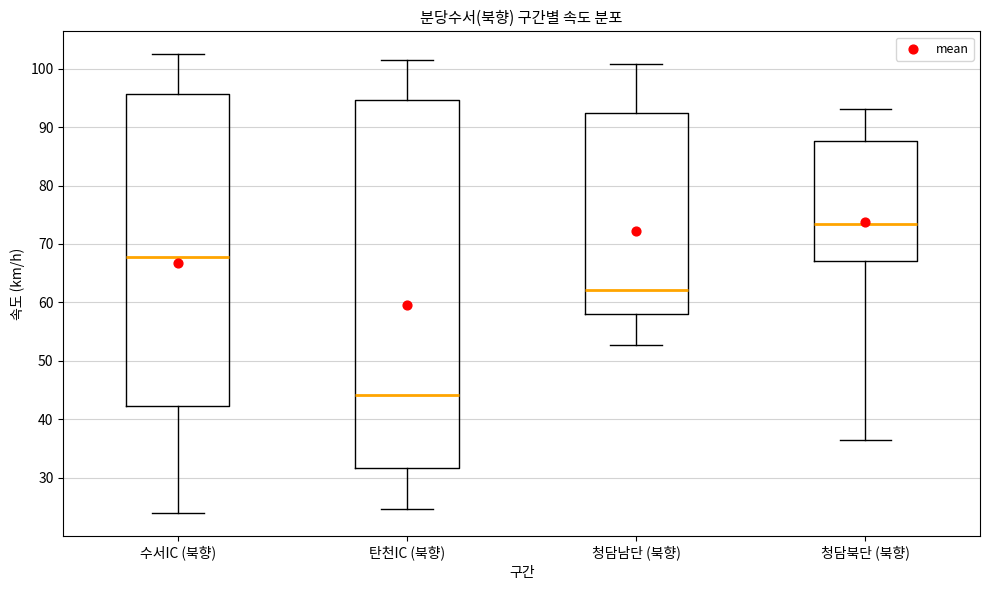

Reading left to right, read every box against the y-axis: the position of its median line, the range the box covers, and the ends of its whiskers. The values are not printed on the chart, so give them approximately, as read against the axis.

수서IC (북향): median 68, box 42 to 96, whiskers 24 to 102
탄천IC (북향): median 44, box 32 to 95, whiskers 25 to 101
청담남단 (북향): median 62, box 58 to 92, whiskers 53 to 101
청담북단 (북향): median 73, box 67 to 88, whiskers 36 to 93